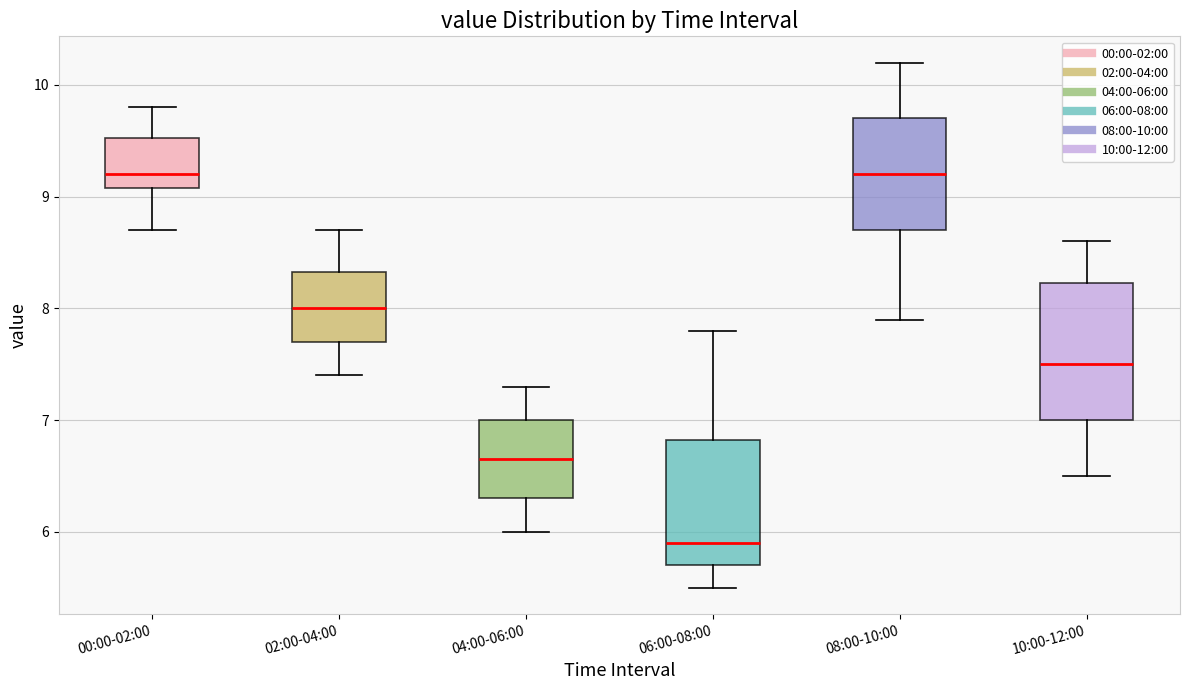

Reading left to right, read every box against the y-axis: the position of its median line, the range the box covers, and the ends of its whiskers. The values are not printed on the chart, so give them approximately, as read against the axis.

00:00-02:00: median 9.2, box 9.1 to 9.5, whiskers 8.7 to 9.8
02:00-04:00: median 8.0, box 7.7 to 8.3, whiskers 7.4 to 8.7
04:00-06:00: median 6.7, box 6.3 to 7.0, whiskers 6.0 to 7.3
06:00-08:00: median 5.9, box 5.7 to 6.8, whiskers 5.5 to 7.8
08:00-10:00: median 9.2, box 8.7 to 9.7, whiskers 7.9 to 10.2
10:00-12:00: median 7.5, box 7.0 to 8.2, whiskers 6.5 to 8.6